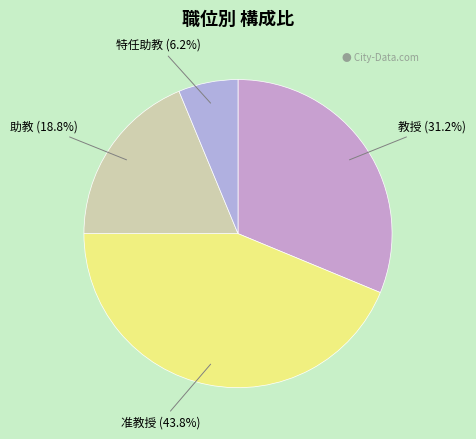

Which slice is the largest?

准教授